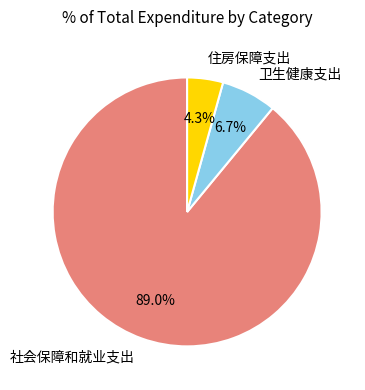

What is the smallest slice in the pie chart?

住房保障支出